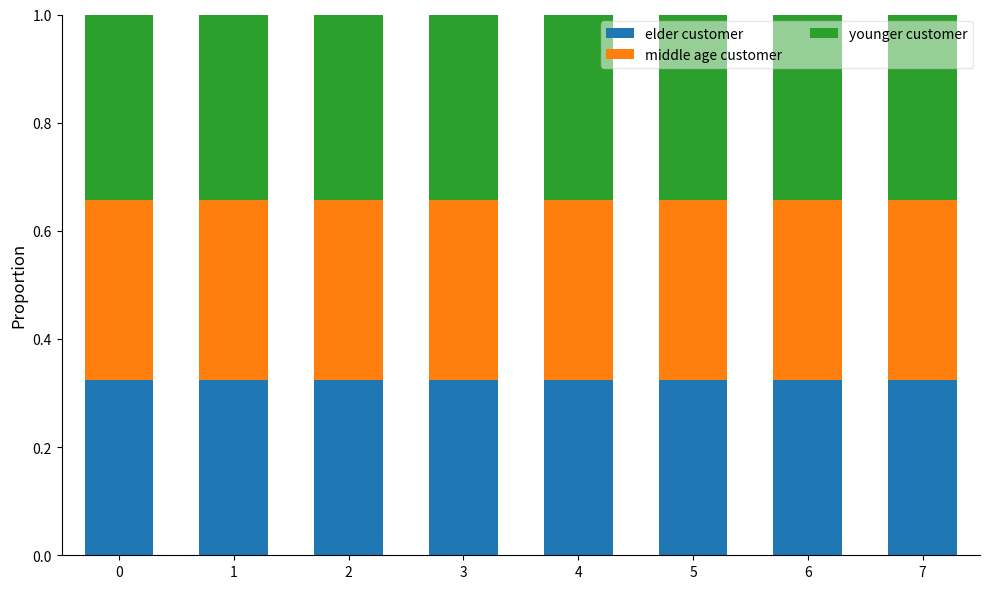

Are the bars horizontal?

No